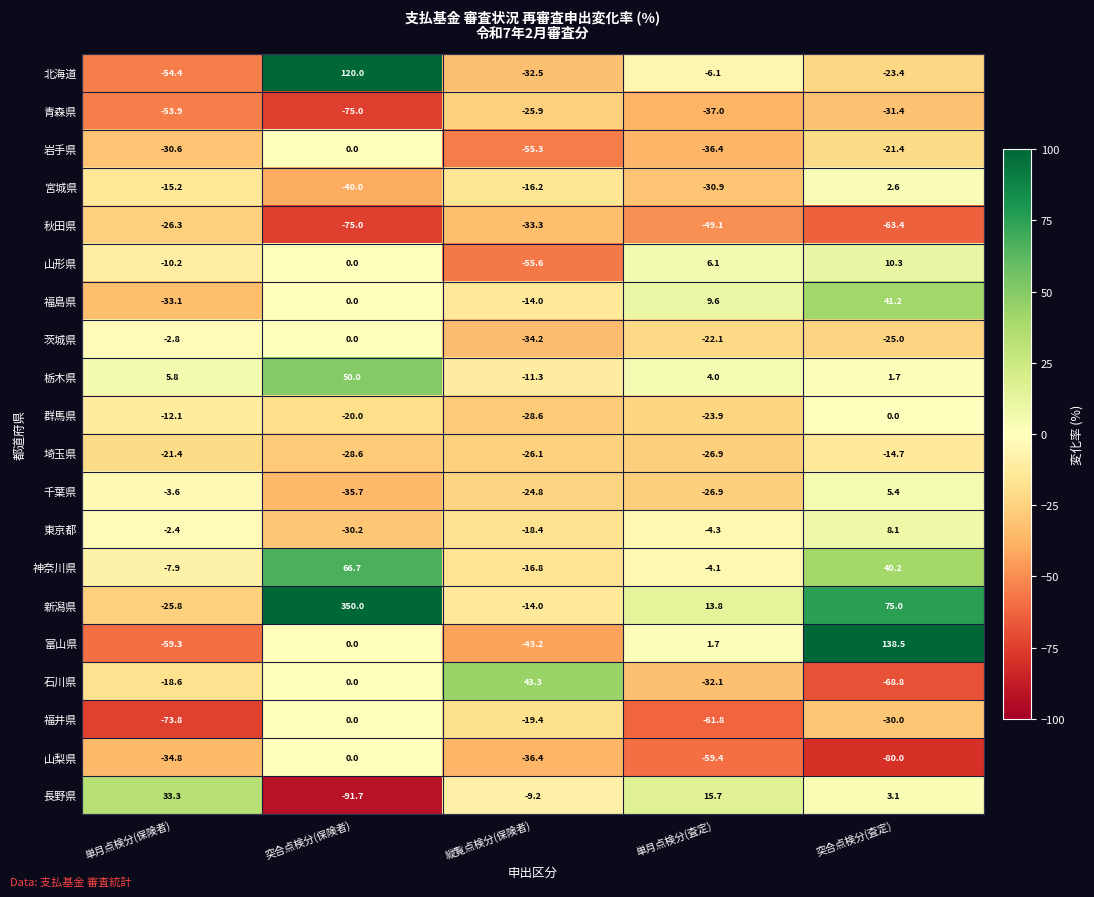

List the labels in order of 長野県 value, largest first.

単月点検分(保険者), 単月点検分(査定), 突合点検分(査定), 縦覧点検分(保険者), 突合点検分(保険者)